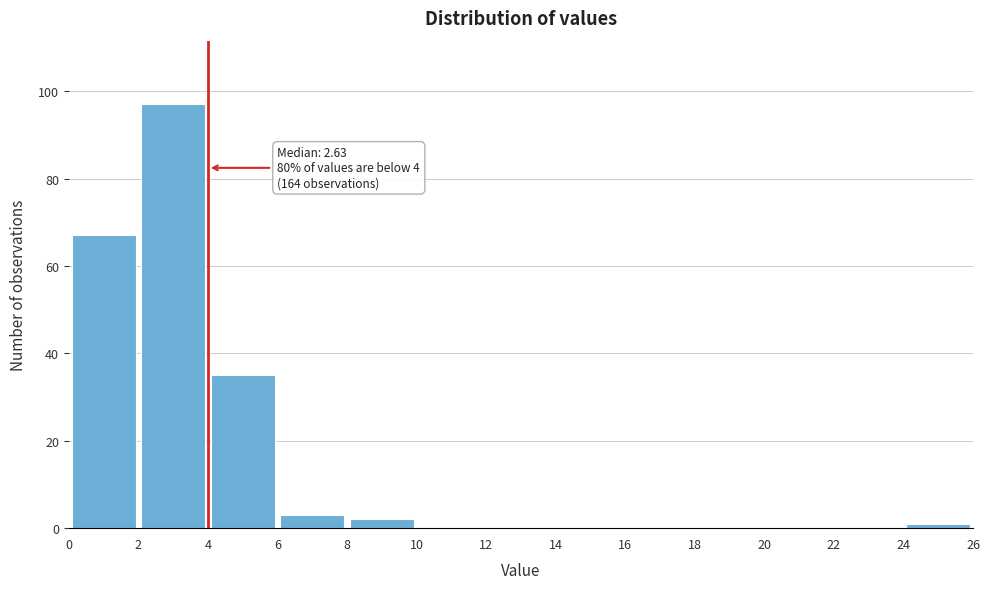

Which range on the x-axis has the tallest bar?

2 to 4